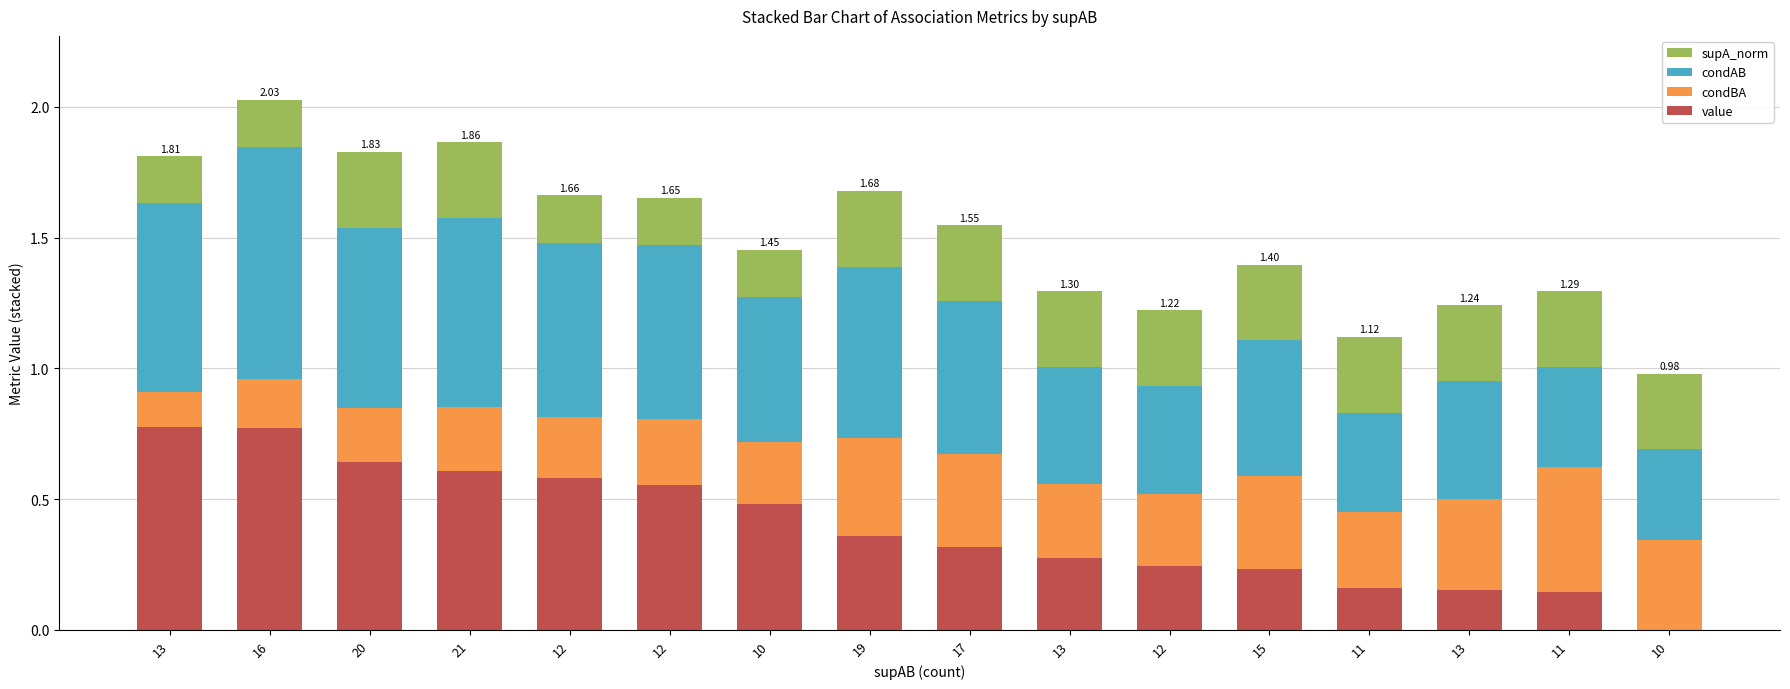

What is the label of the 11th bar from the right?

12